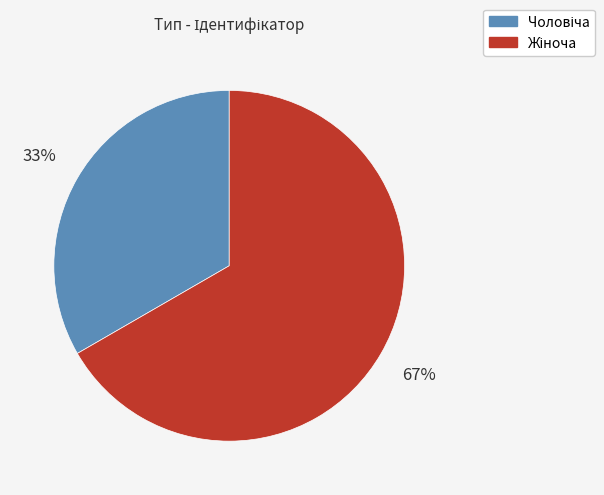

Does any single category account for the majority?

Yes